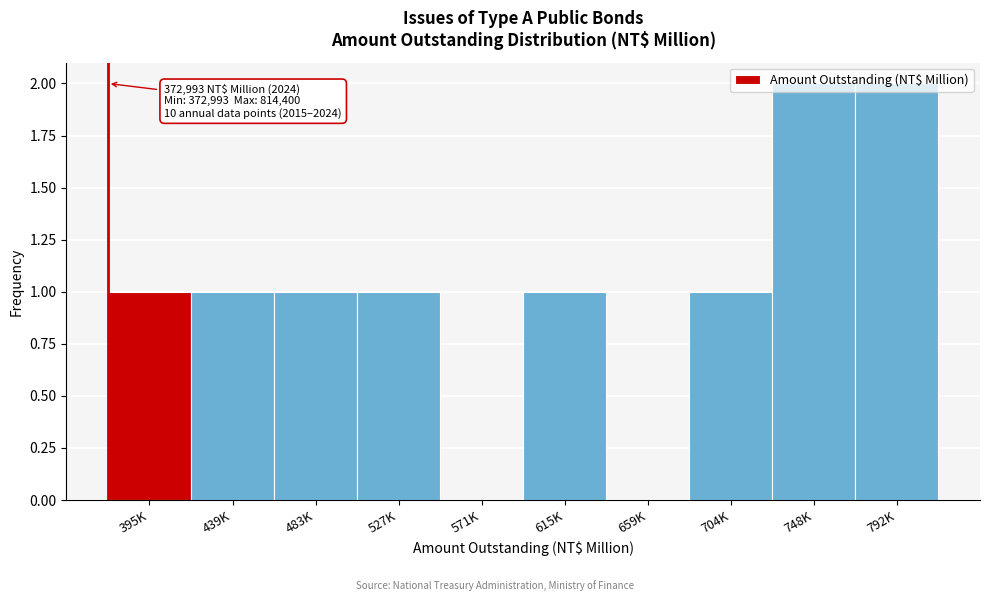

Is it true that the value at 395K is 2?

False